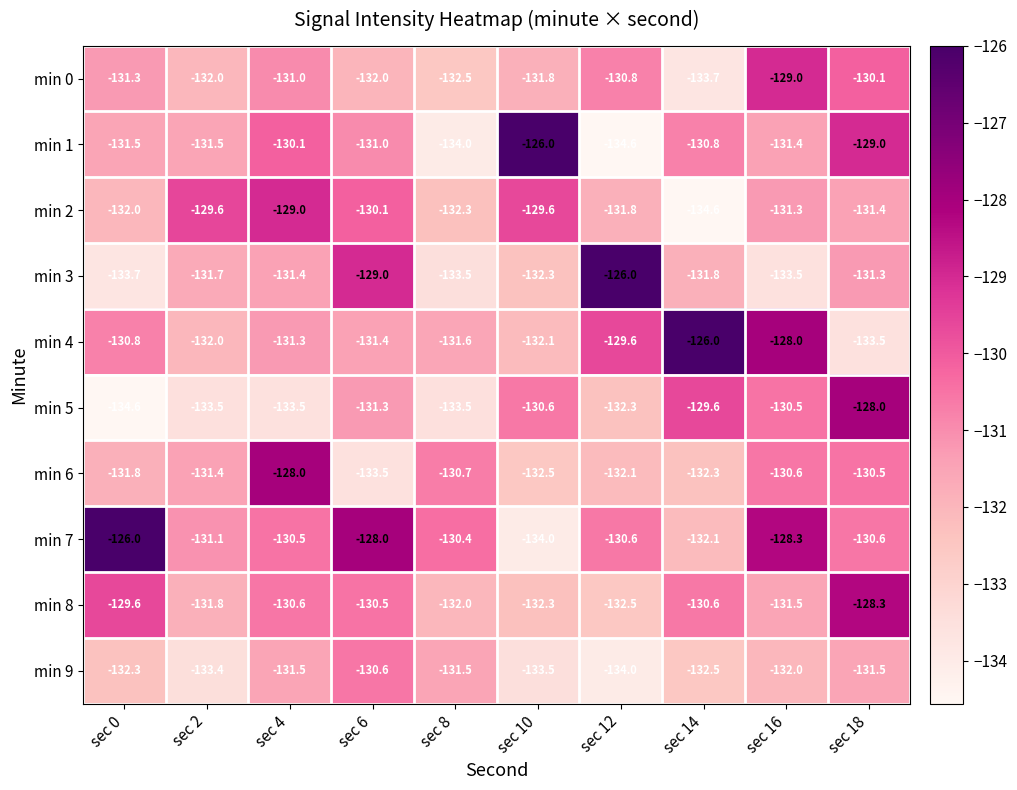

At which label does min 0 reach its peak?

sec 16